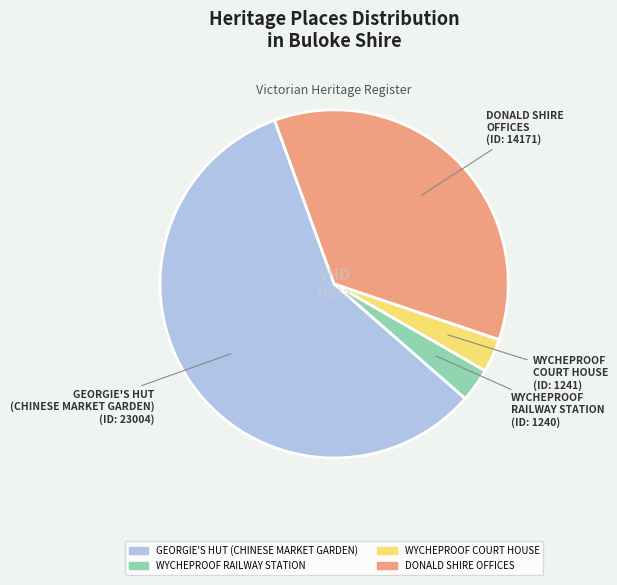

Between WYCHEPROOF RAILWAY STATION and DONALD SHIRE OFFICES, which is larger?

DONALD SHIRE OFFICES